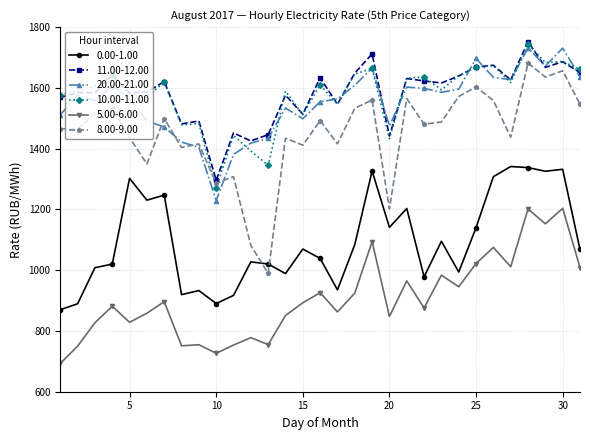

True or false: 10.00-11.00 and 5.00-6.00 intersect in this chart.

False